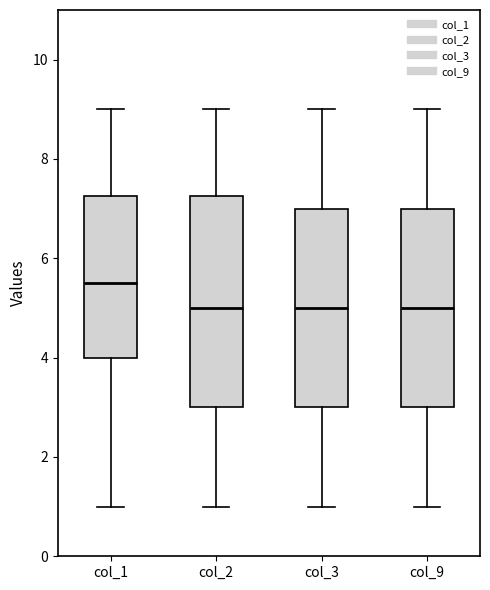

Which box is the tallest, from its lower edge to its upper edge?

col_2